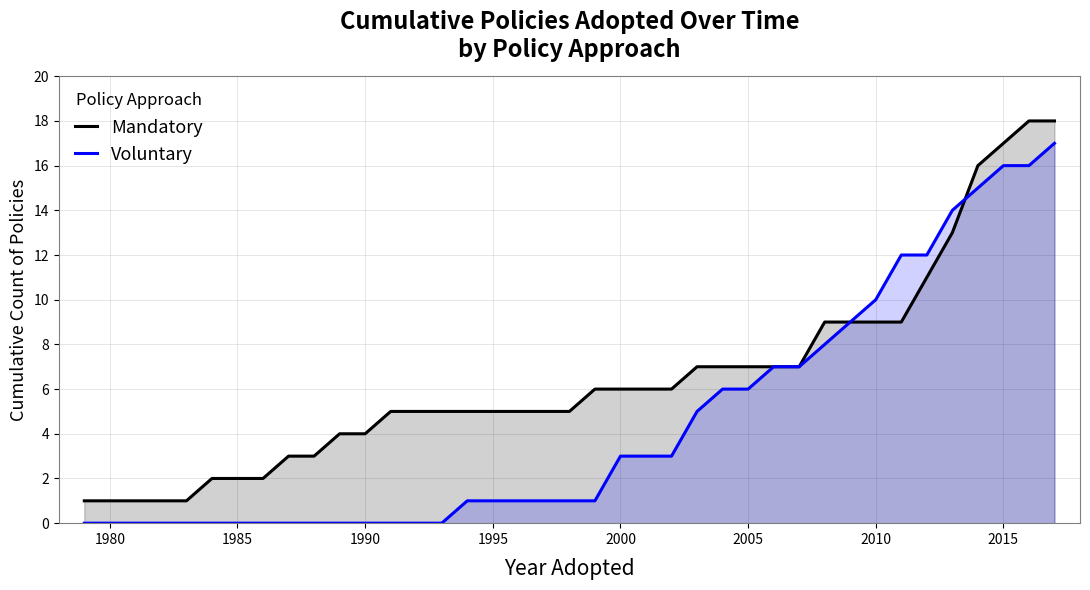

Is the value of Mandatory at 1990 greater than the value of Voluntary at 2000?

Yes